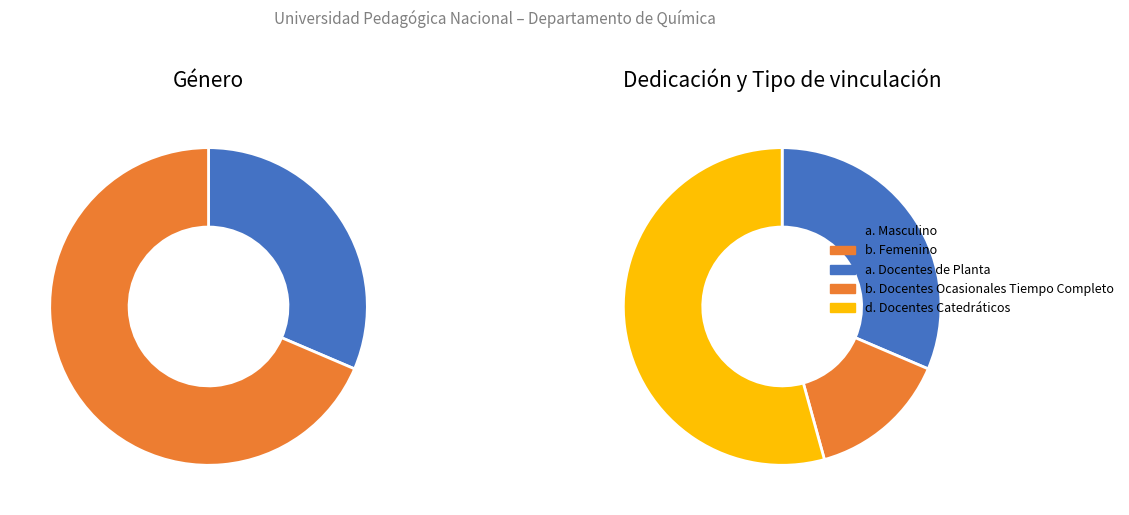

Is it true that a. Masculino is 31% of the pie?

True